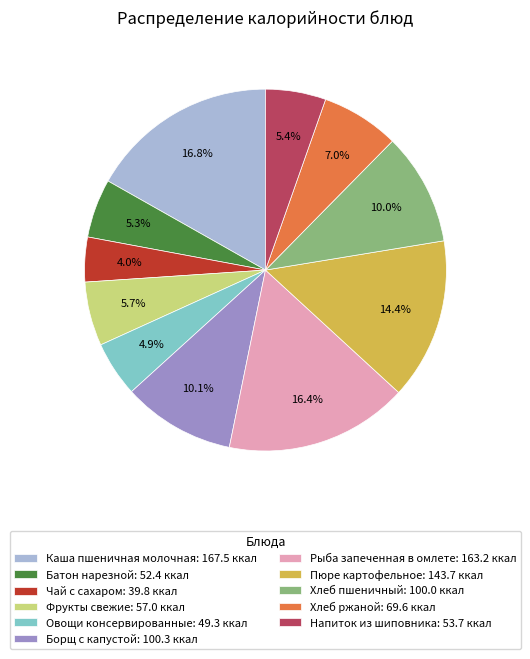

What is the ratio of the value at Рыба запеченная в омлете: 163.2 ккал to the value at Борщ с капустой: 100.3 ккал?

1.6